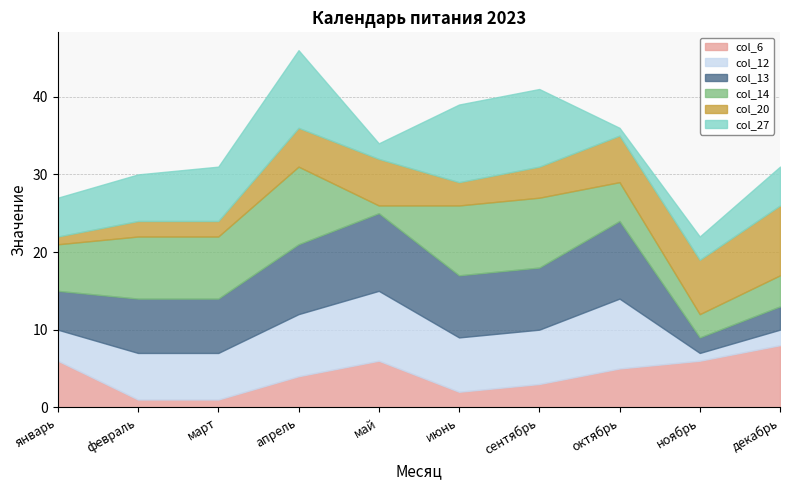

How many data points in col_14 are less than 8?

5